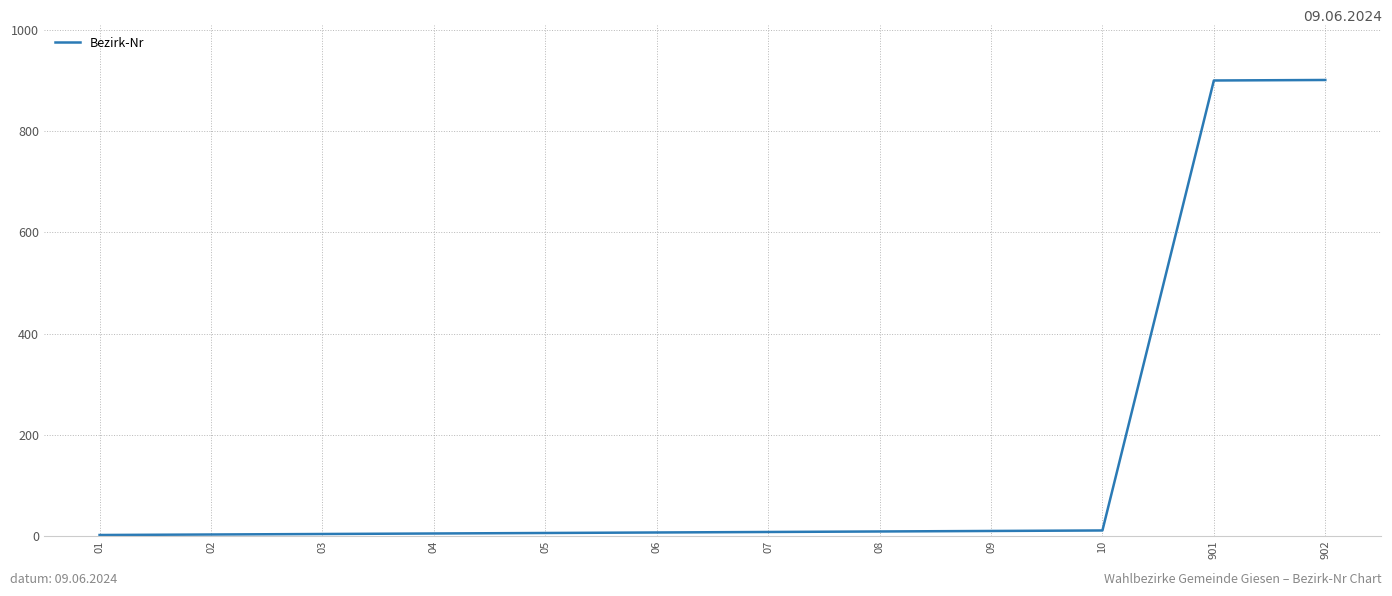

The value at 901 is 1384. True or false?

False